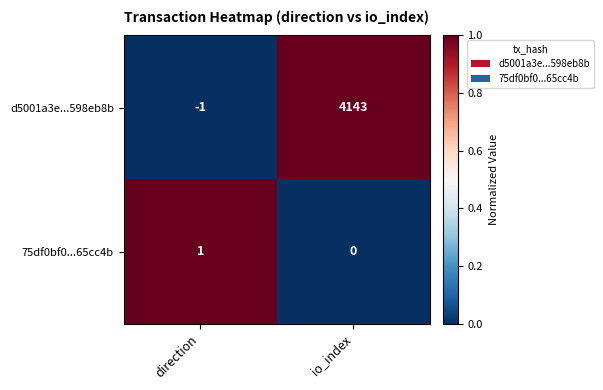

What is the sum of the d5001a3e...598eb8b values at io_index and direction?

4142